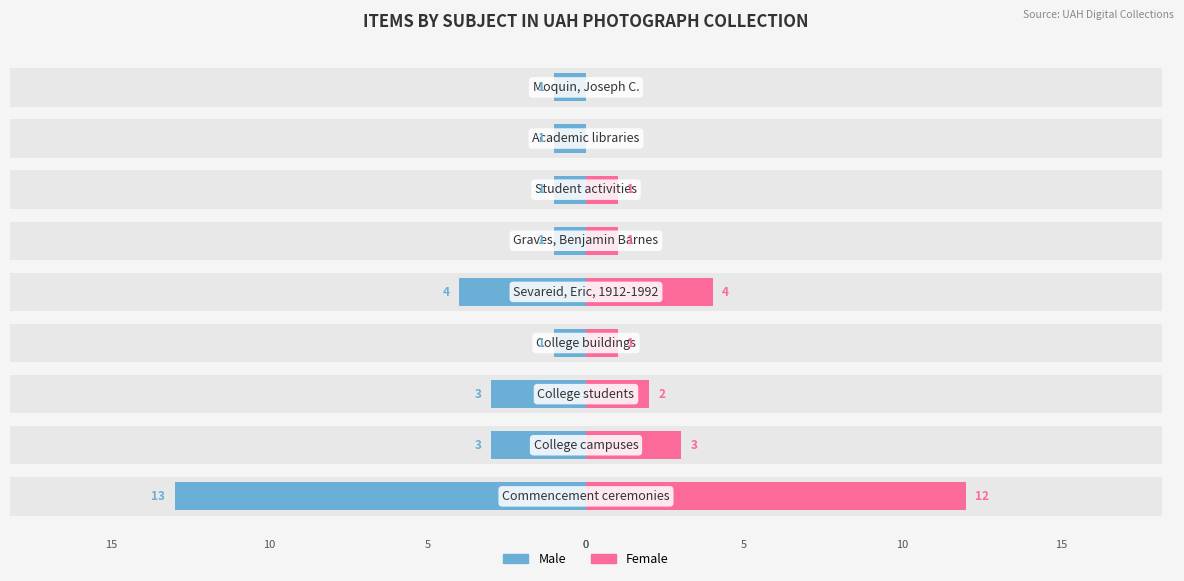

Are the bars grouped side by side (vs. stacked)?

Yes